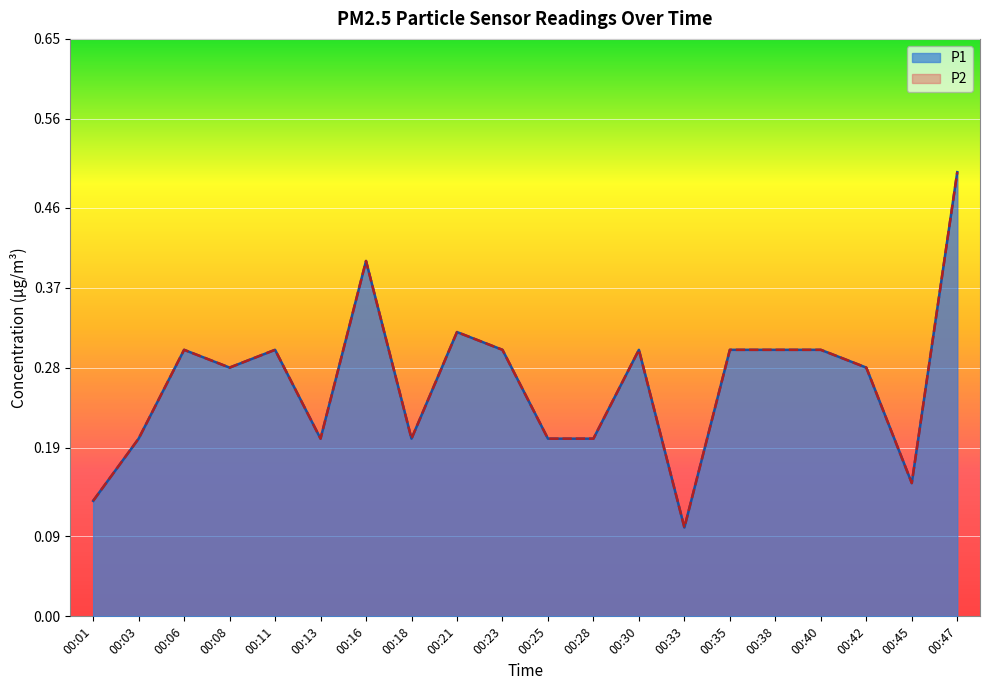

How many interior local peaks does the P2 series have?

5